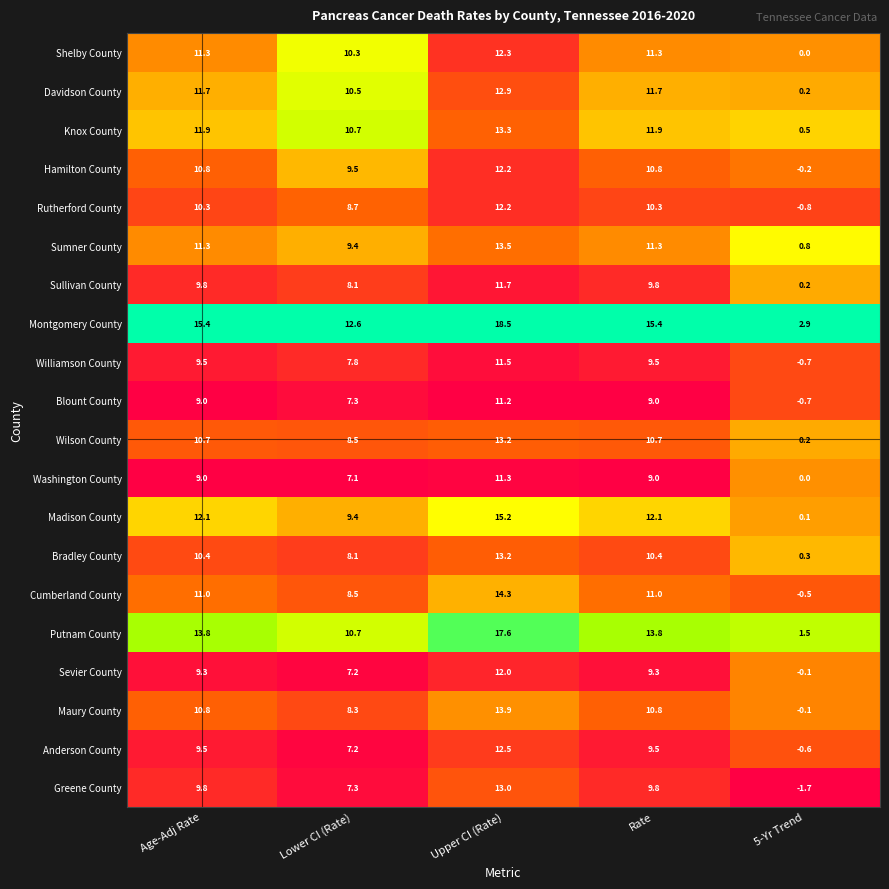

True or false: Wilson County has a value of 18.3 at Age-Adj Rate.

False